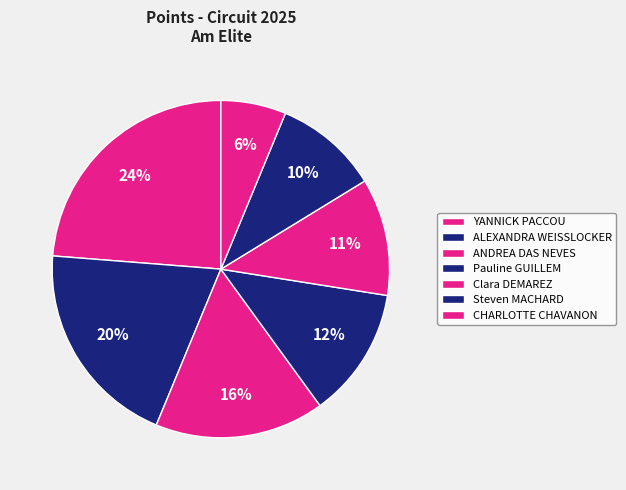

How many slices are in this pie chart?

7